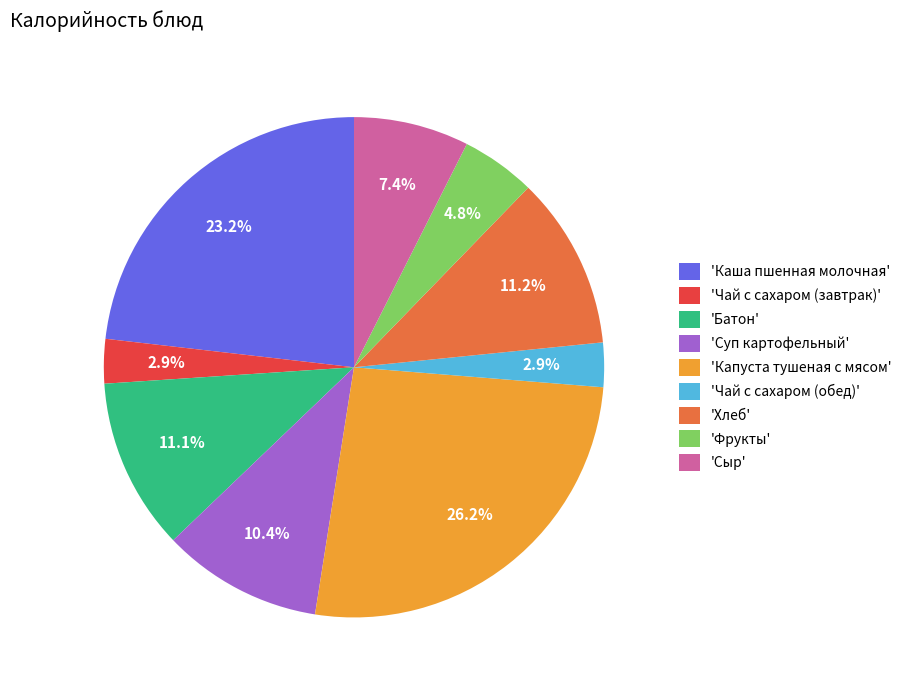

What is the total percentage of 'Фрукты' and 'Хлеб'?

16.0%